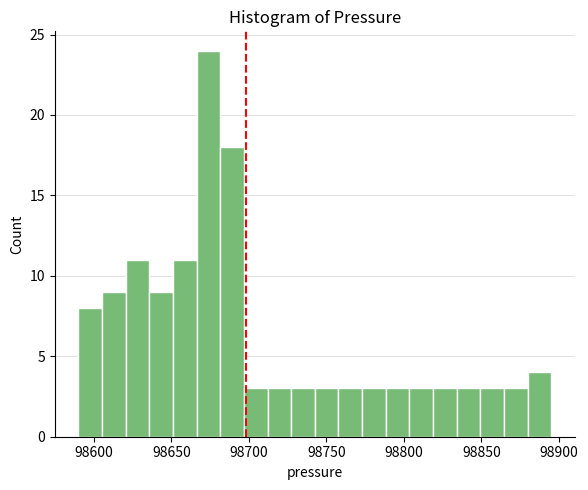

Read against the x-axis, roughly where is the centre of the tallest bar?

98675